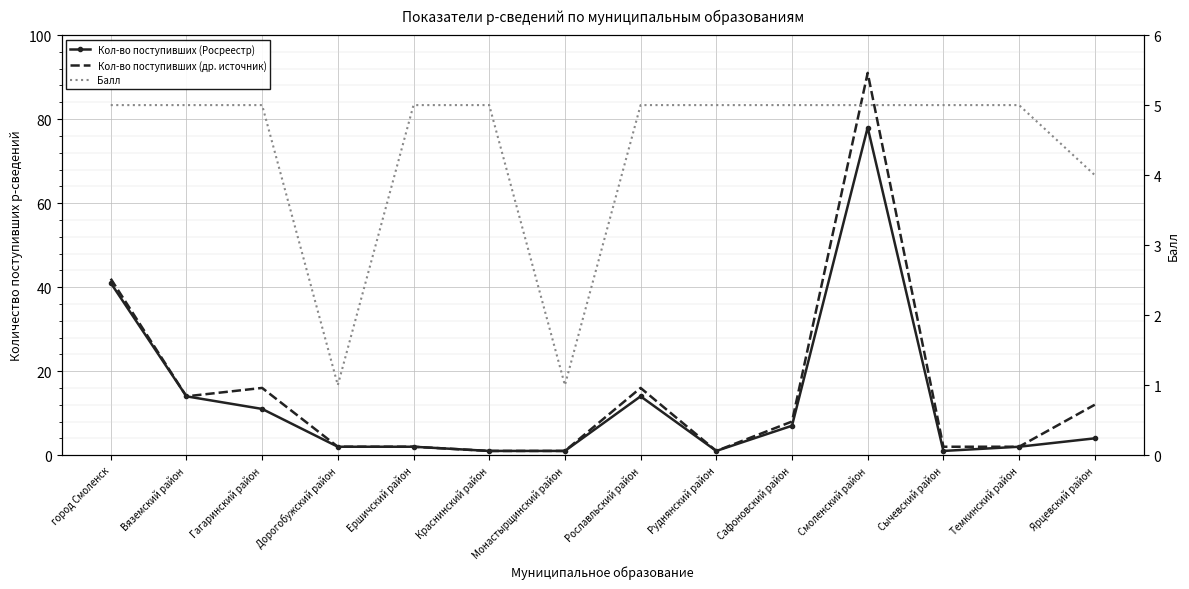

What position from the left is город Смоленск?

1